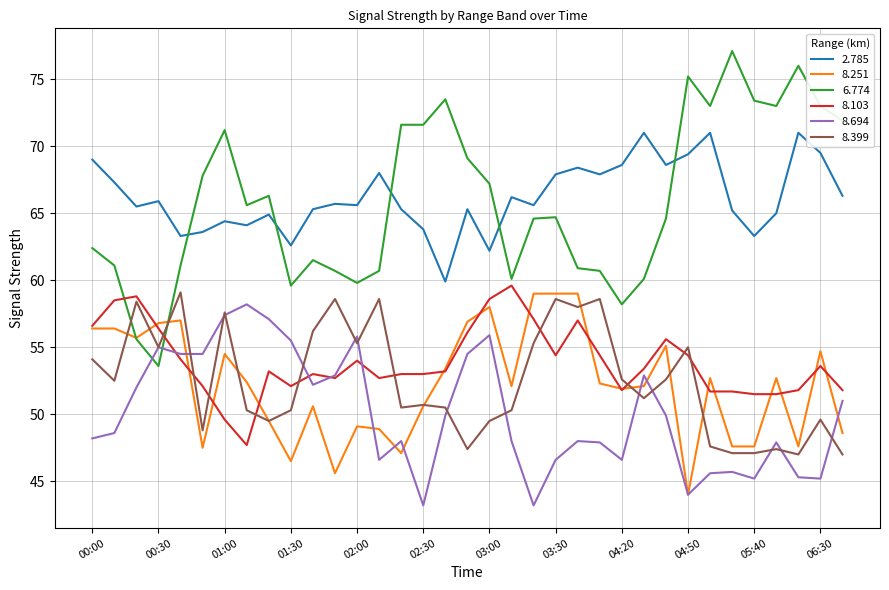

True or false: 2.785 and 8.694 intersect in this chart.

False